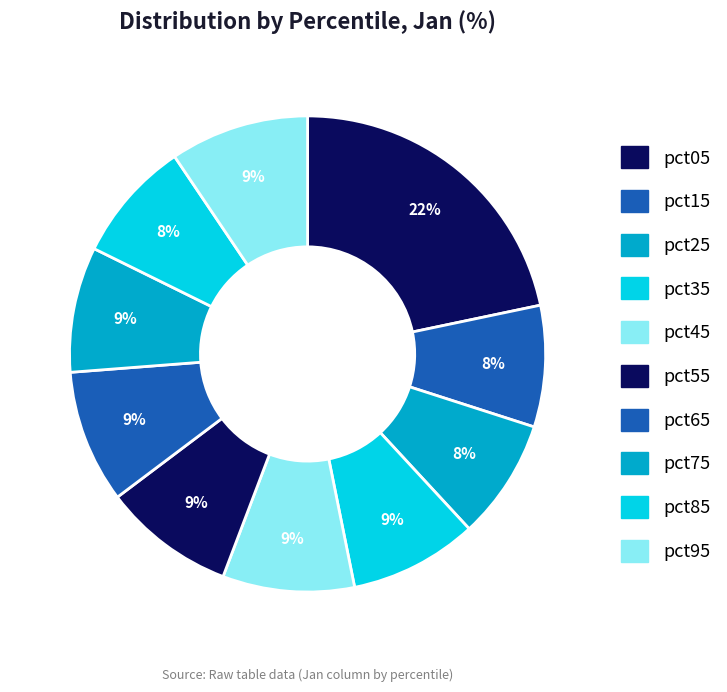

Is there a majority slice in this chart?

No